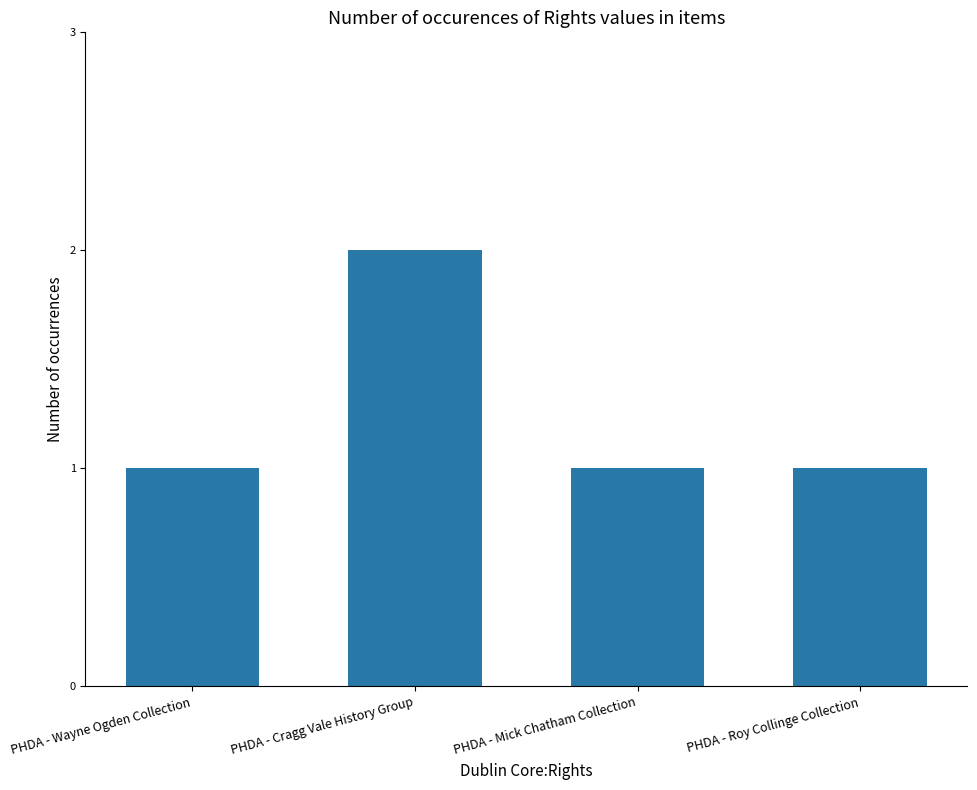

Which category has the highest value across all series?

PHDA - Cragg Vale History Group